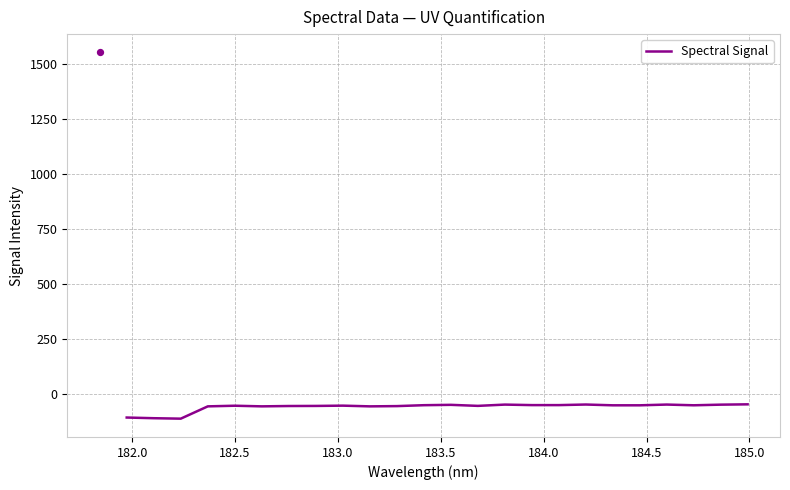

What is the lowest value of the Spectral Signal series?

-113.5